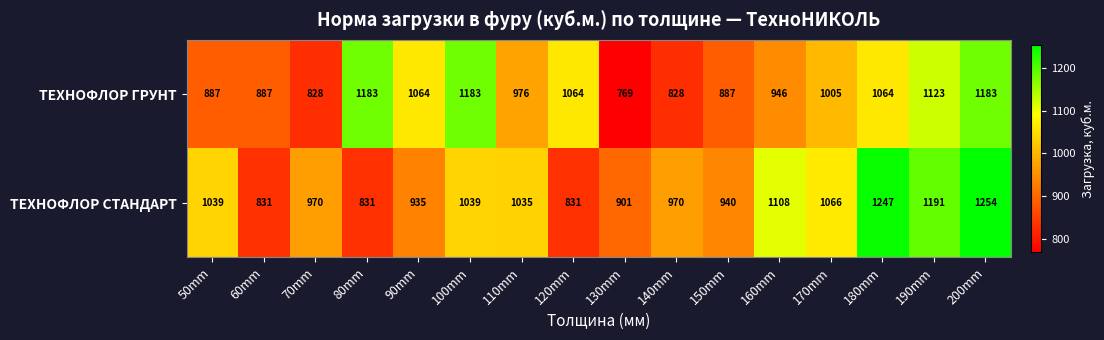

The value of ТЕХНОФЛОР ГРУНТ at 50mm is 887. True or false?

True